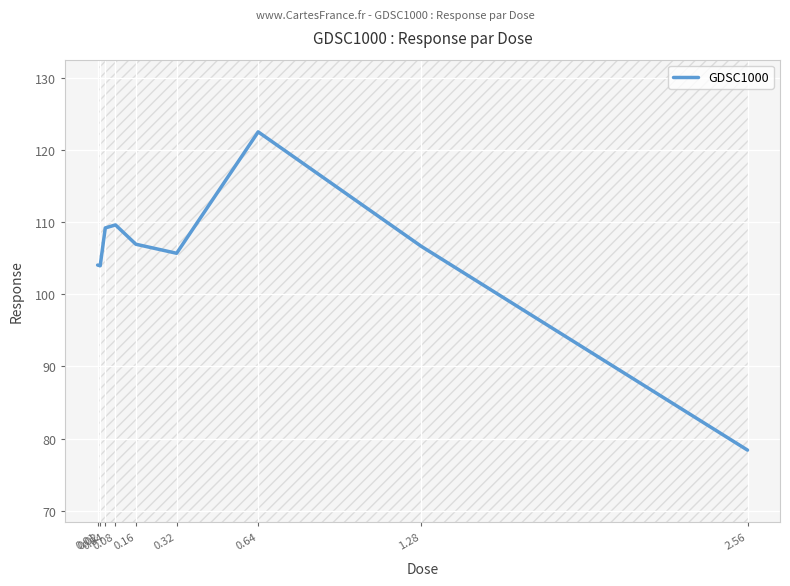

At which label does the data first exceed 106?

0.04